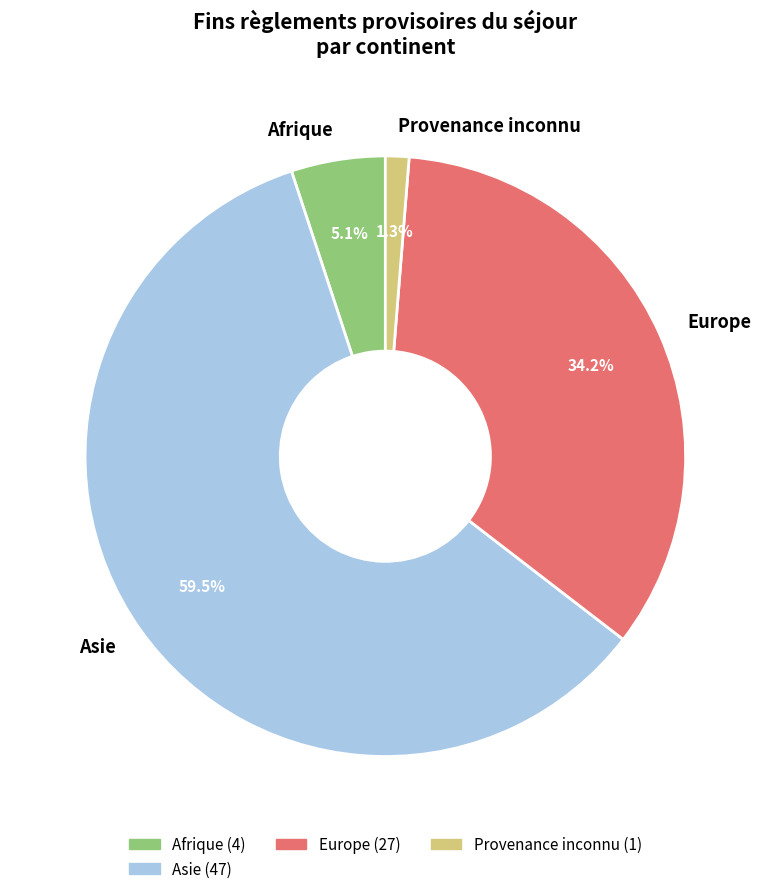

Which has a higher value, Europe or Afrique?

Europe